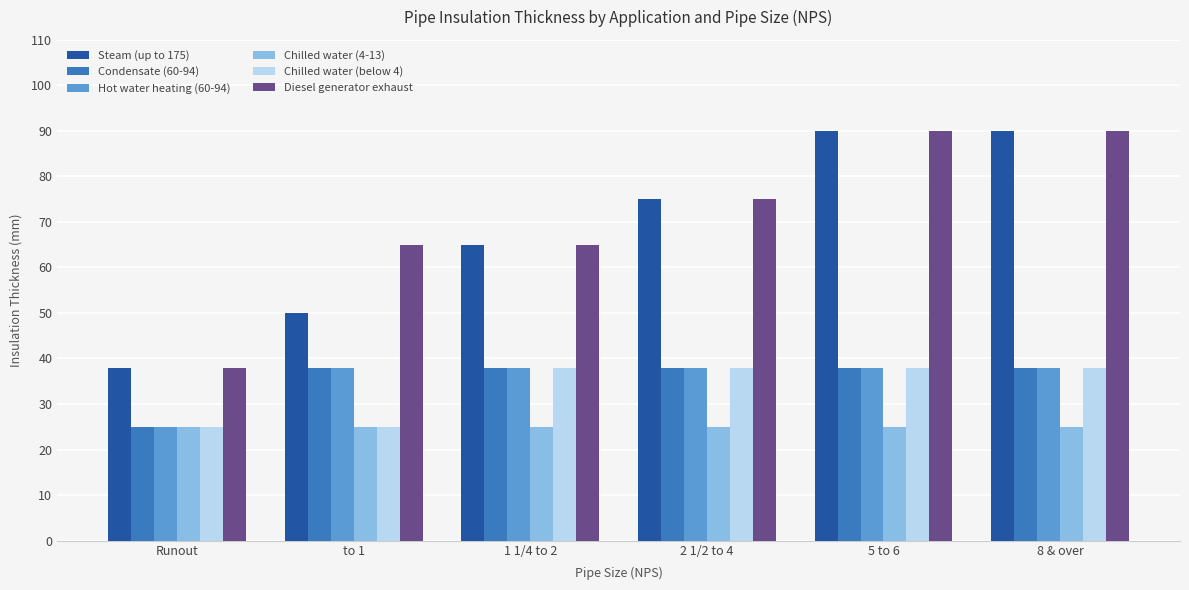

What is the maximum value shown in the chart?

90